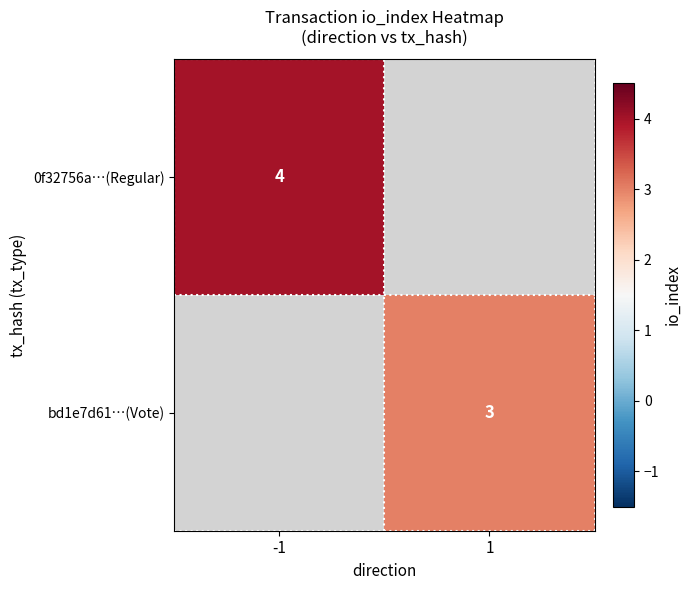

The value of bd1e7d61…(Vote) at 1 is 3. True or false?

True